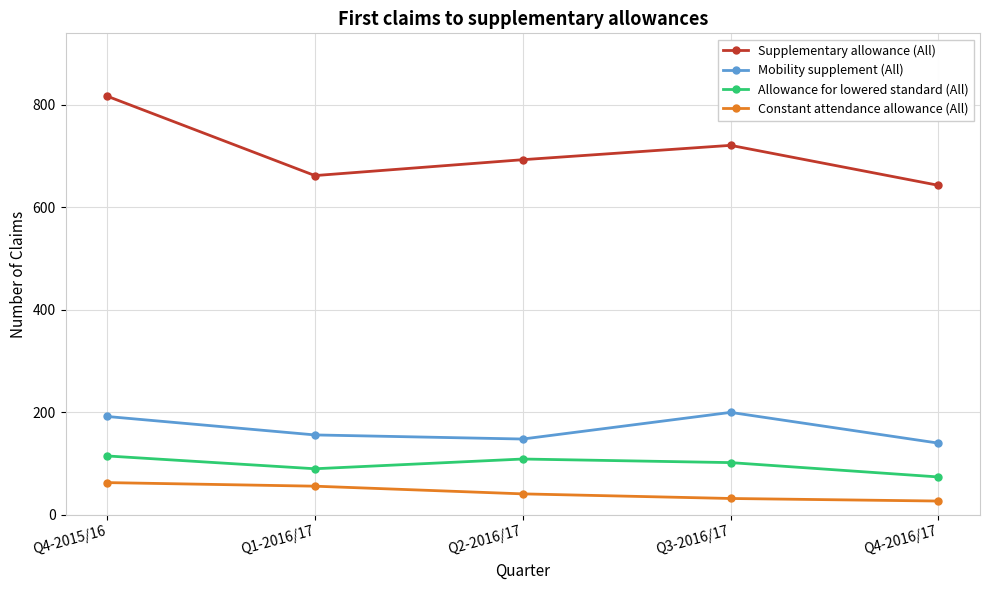

Which category has the lowest value in the Supplementary allowance (All) series?

Q4-2016/17